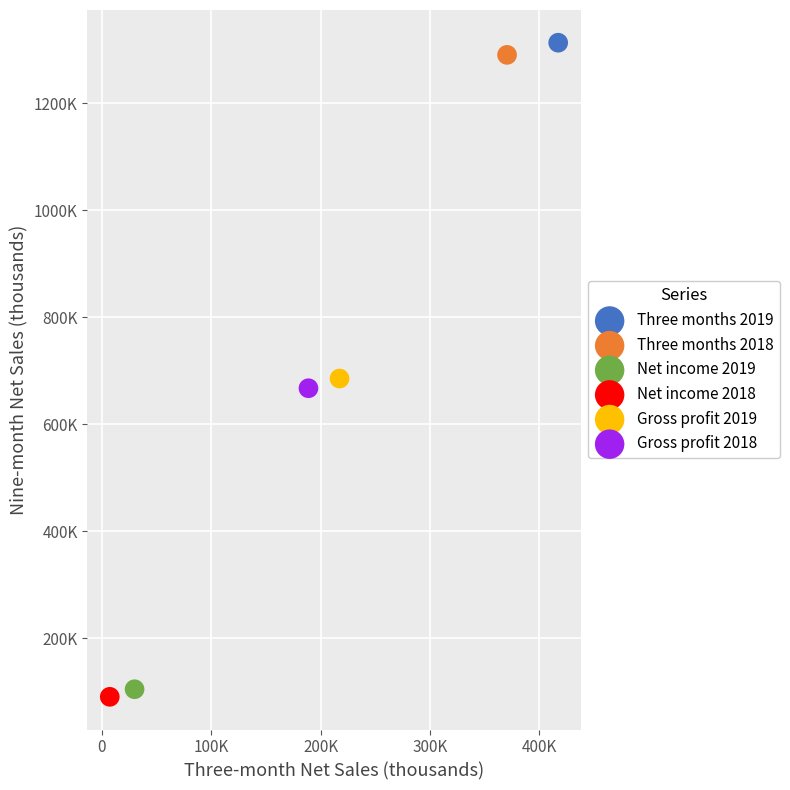

What are all the series names shown in the legend?

Three months 2019, Three months 2018, Net income 2019, Net income 2018, Gross profit 2019, Gross profit 2018